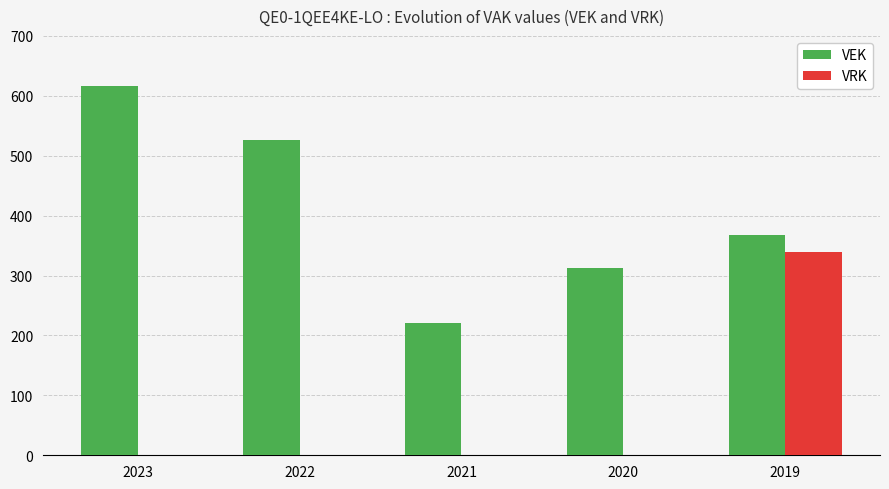

Count the number of categories in the chart.

5